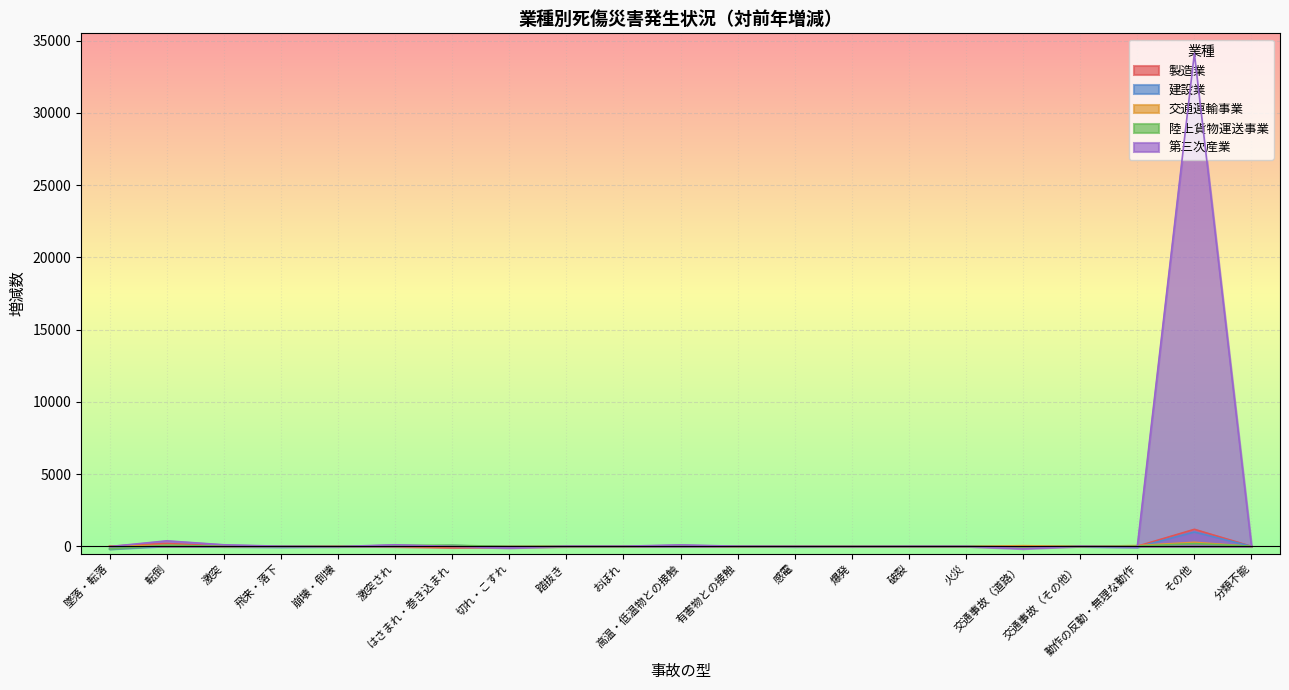

What is the average value of the 交通運輸事業 series?

23